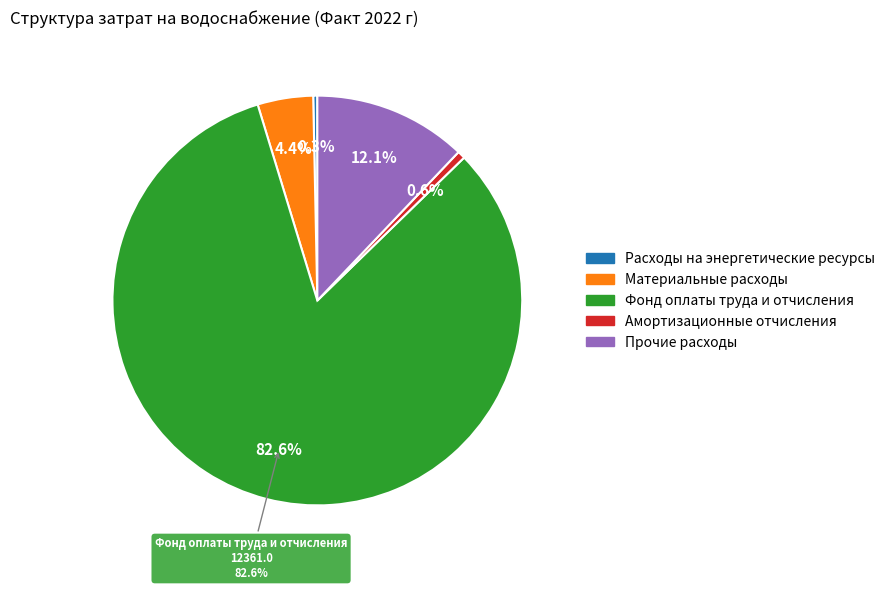

What is the ratio of the value at Амортизационные отчисления to the value at Прочие расходы?

0.1